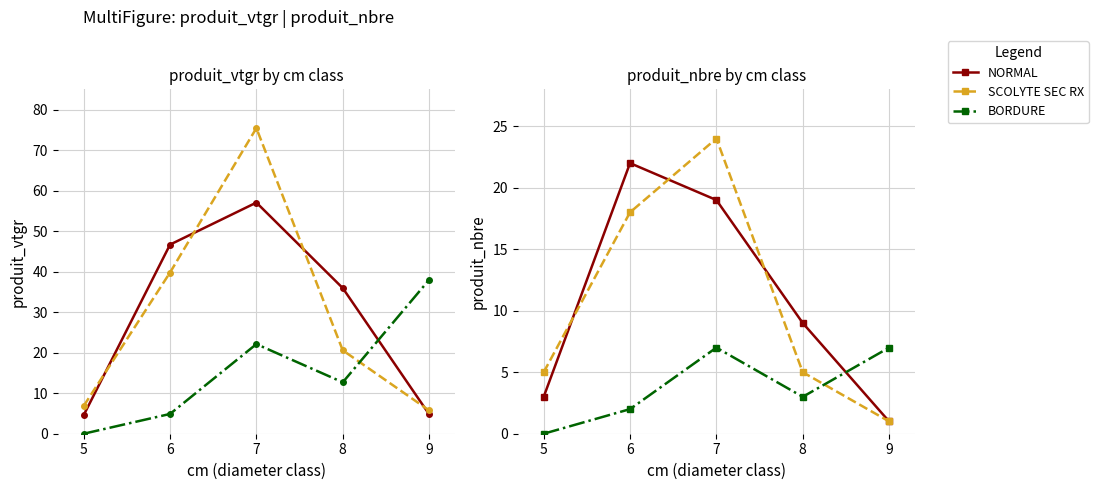

Which series has the largest range (max minus min)?

SCOLYTE SEC RX